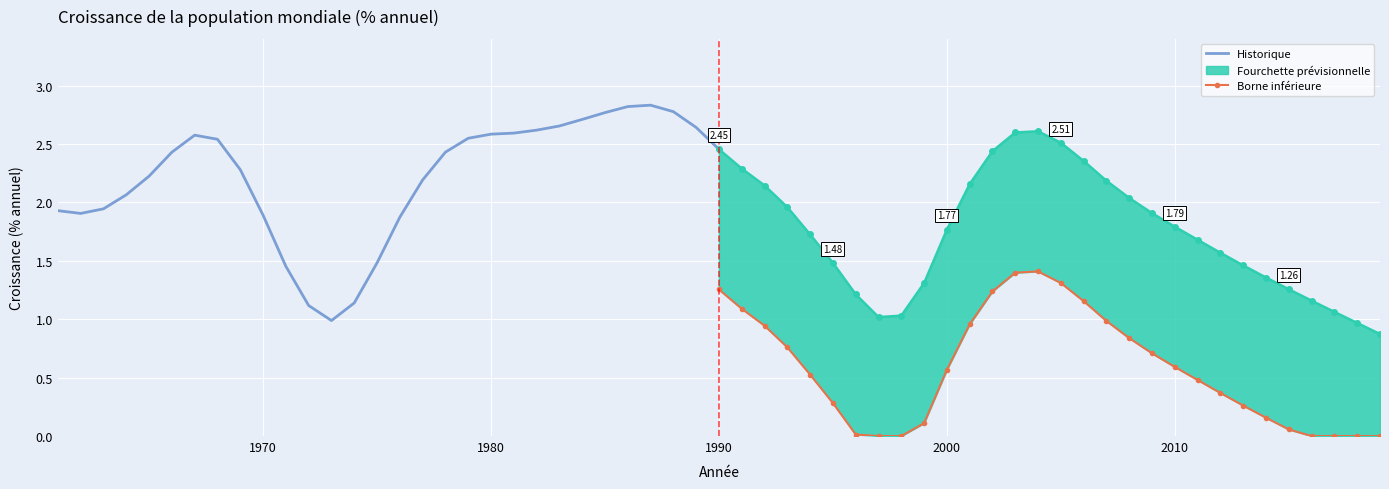

What is the difference between the second highest and second lowest values in the Borne inférieure series?

1.4